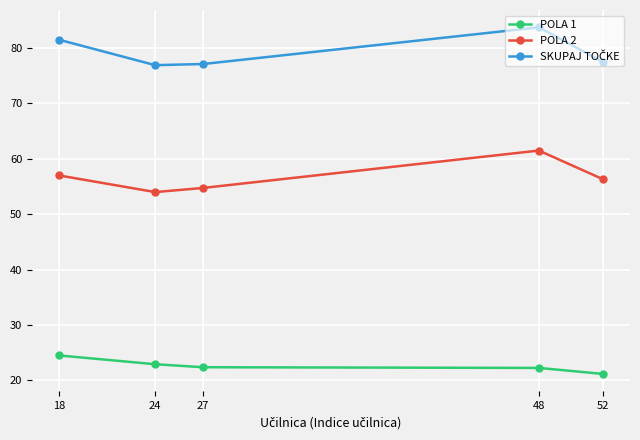

How many interior local valleys does the POLA 2 series have?

1